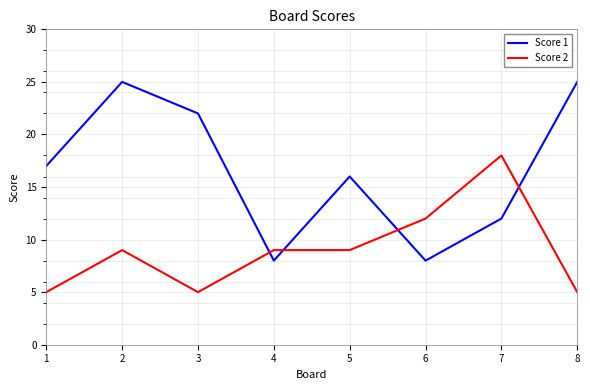

True or false: Score 1 and Score 2 cross at least once.

True